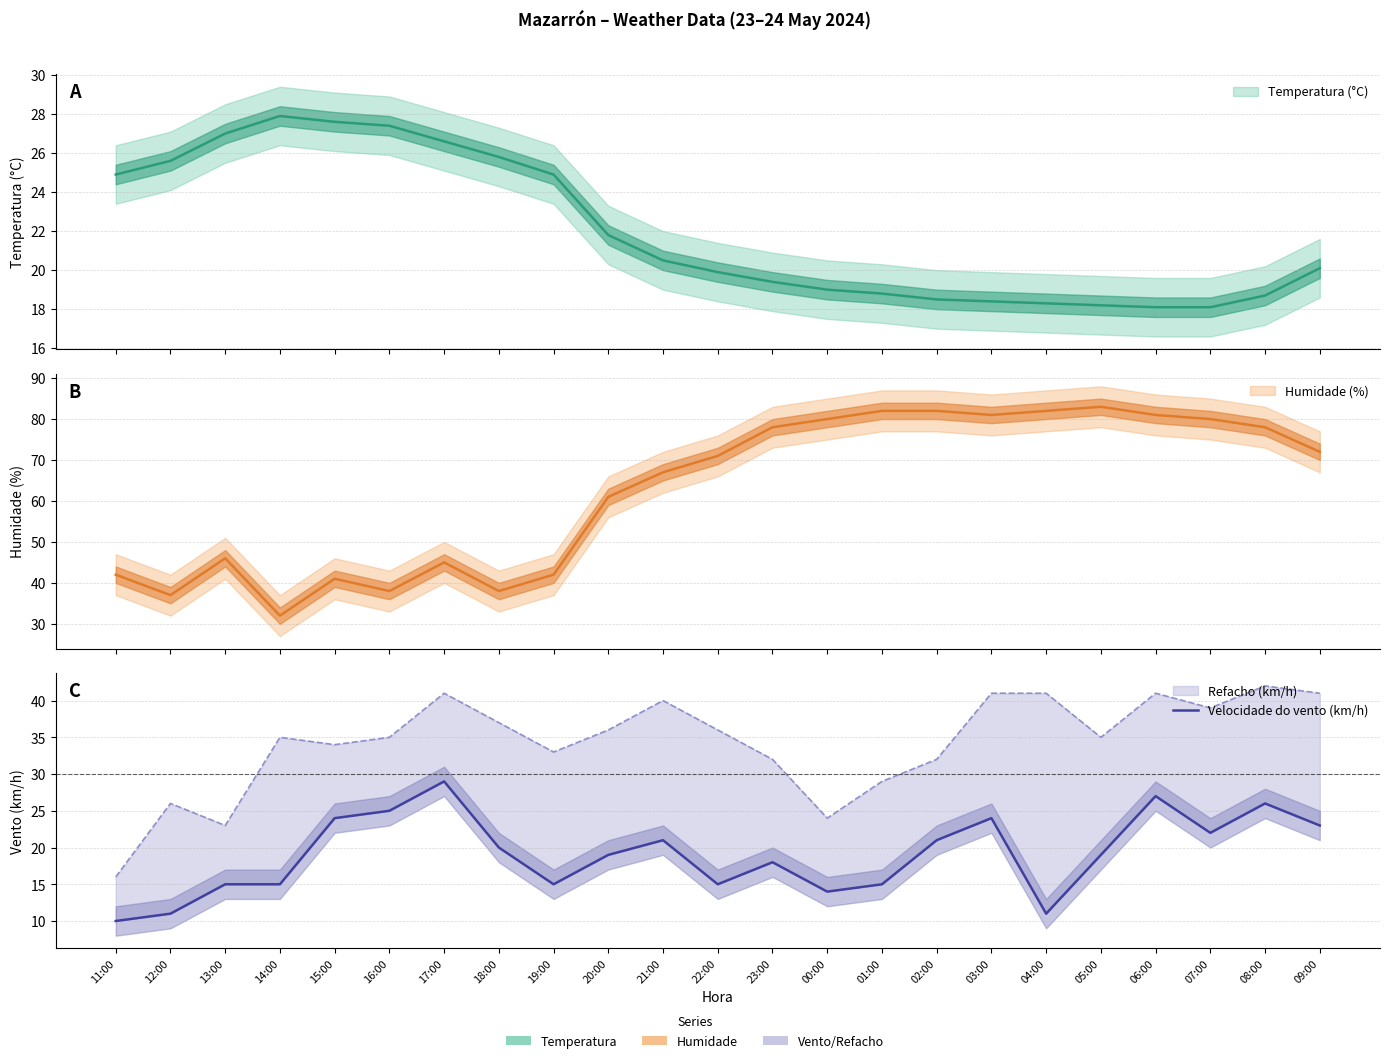

What is the label of the 1st point from the right?

09:00